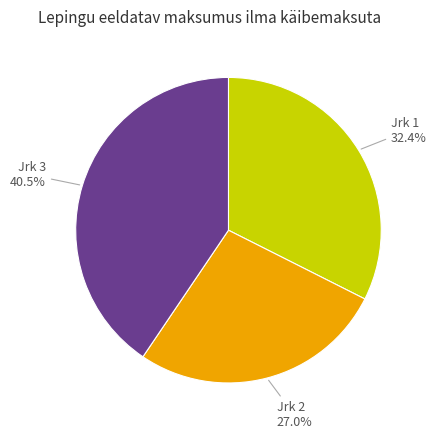

Rank the categories by value from lowest to highest.

Jrk 2, Jrk 1, Jrk 3